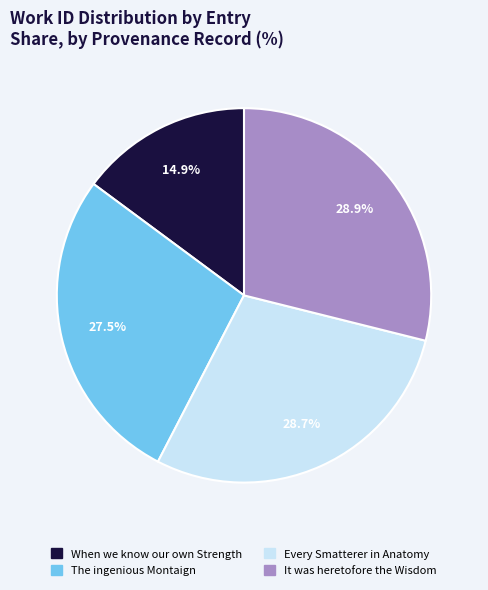

What is the ratio of the value at Every Smatterer in Anatomy to the value at When we know our own Strength?

1.9